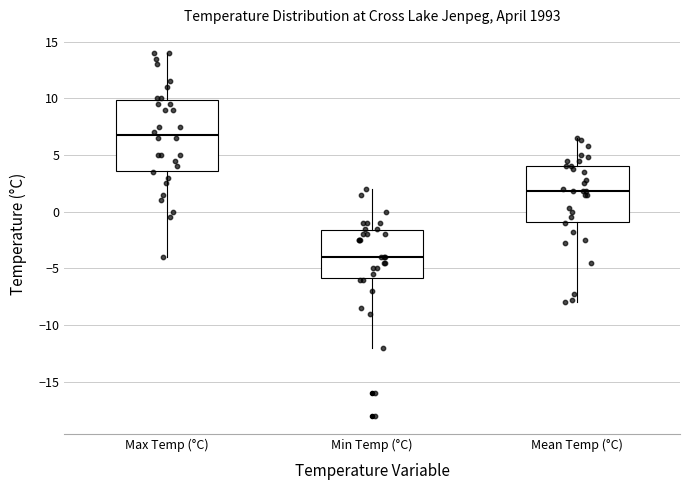

Reading left to right, read every box against the y-axis: the position of its median line, the range the box covers, and the ends of its whiskers. The values are not printed on the chart, so give them approximately, as read against the axis.

Max Temp (°C): median 7.0, box 3.5 to 10.0, whiskers -4.0 to 14.0
Min Temp (°C): median -4.0, box -6.0 to -1.5, whiskers -12.0 to 2.0
Mean Temp (°C): median 2.0, box -1.0 to 4.0, whiskers -8.0 to 6.5